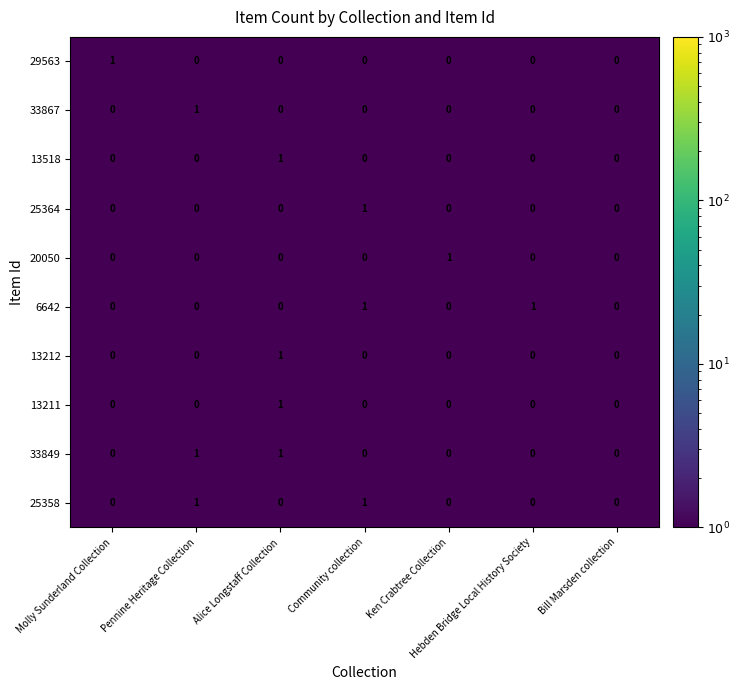

How many 29563 values are between 0 and 1?

7